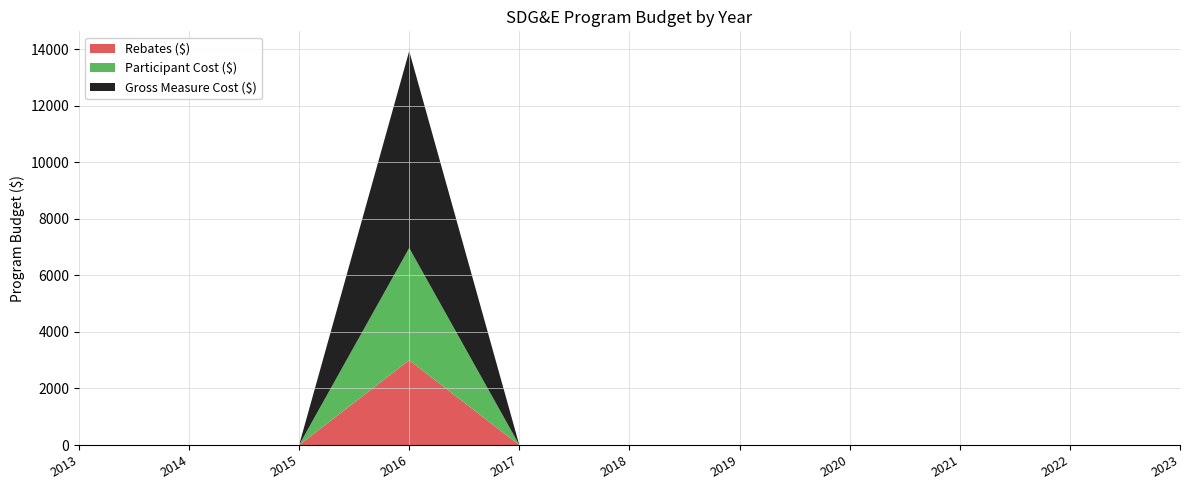

At which category is the sum across all series the highest?

2016